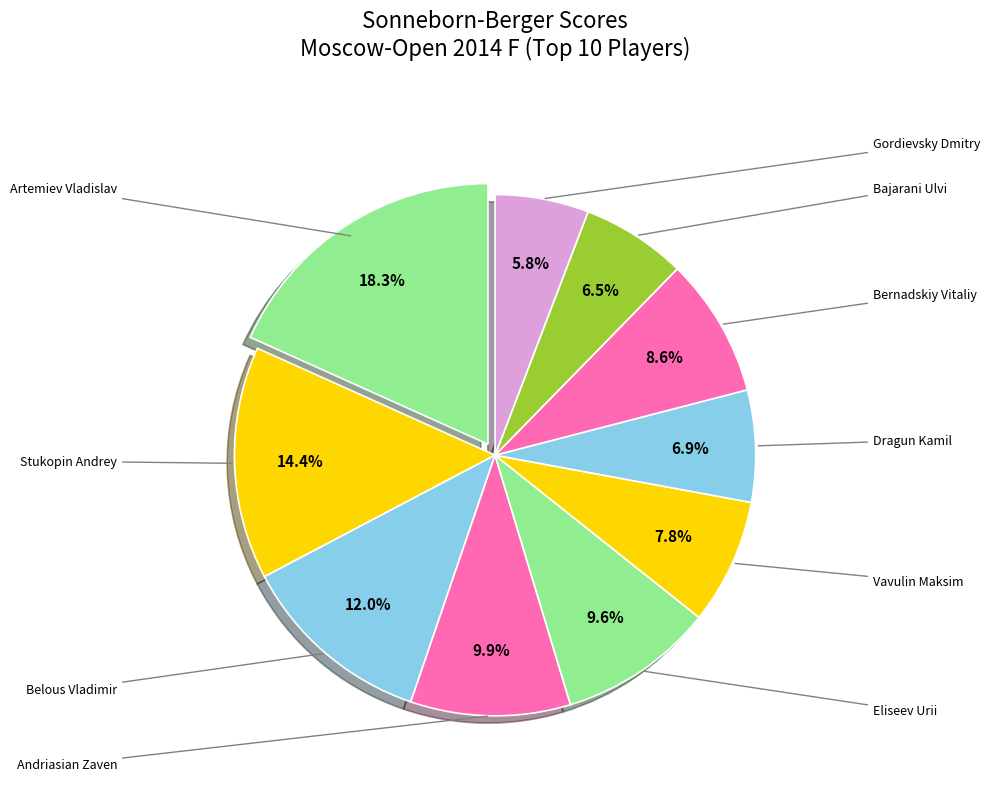

How many slices are in this pie chart?

10